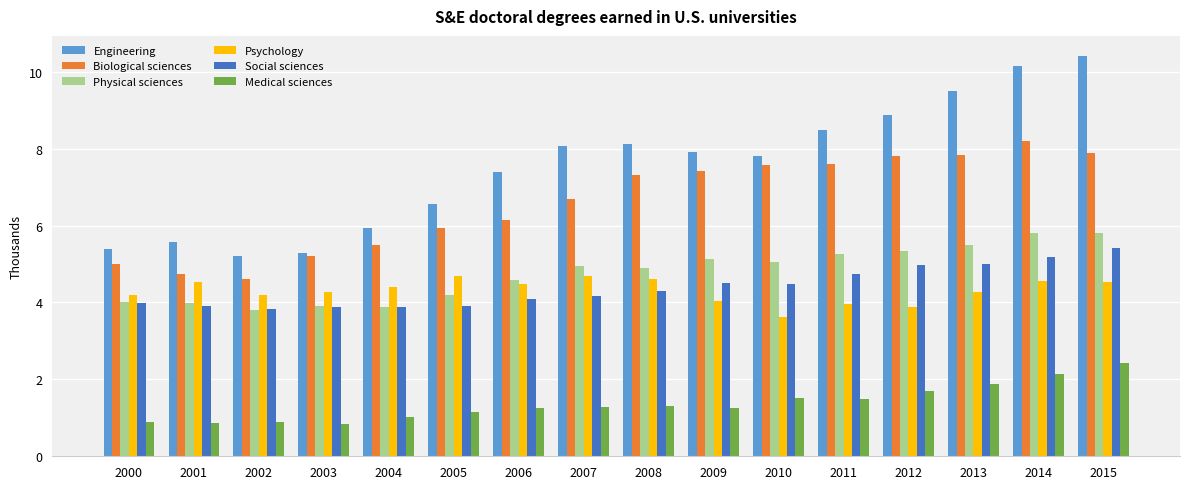

Between 2005 and 2009, which series saw the biggest shift?

Biological sciences